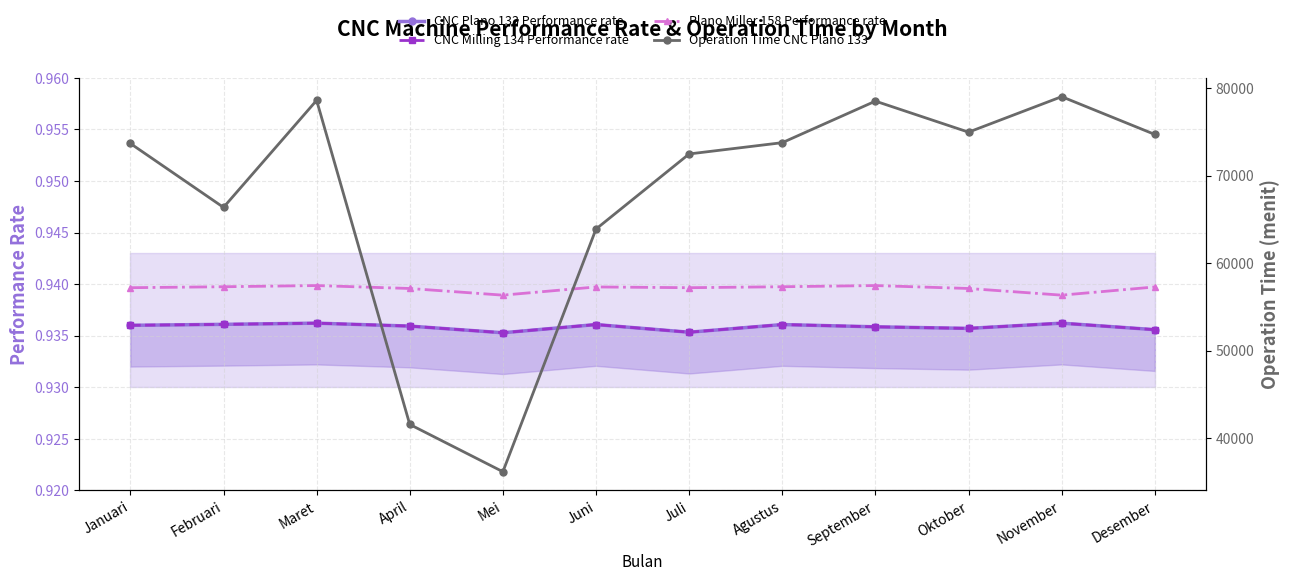

Count the Plano Miller 158 Performance rate values in the range 0 to 1.

12